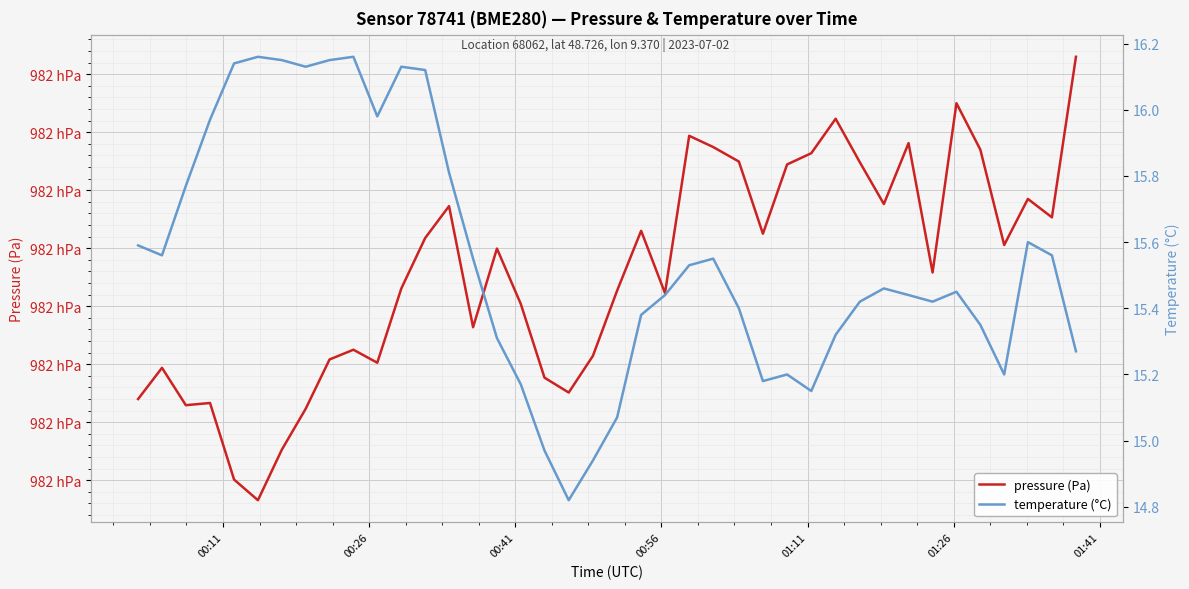

True or false: temperature (°C) has more than 1 interior local peaks.

True